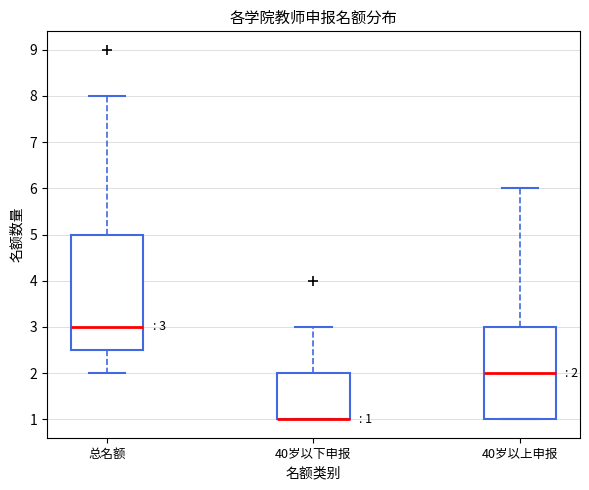

Comparing the boxes themselves (not the whiskers), which one is the tallest?

总名额